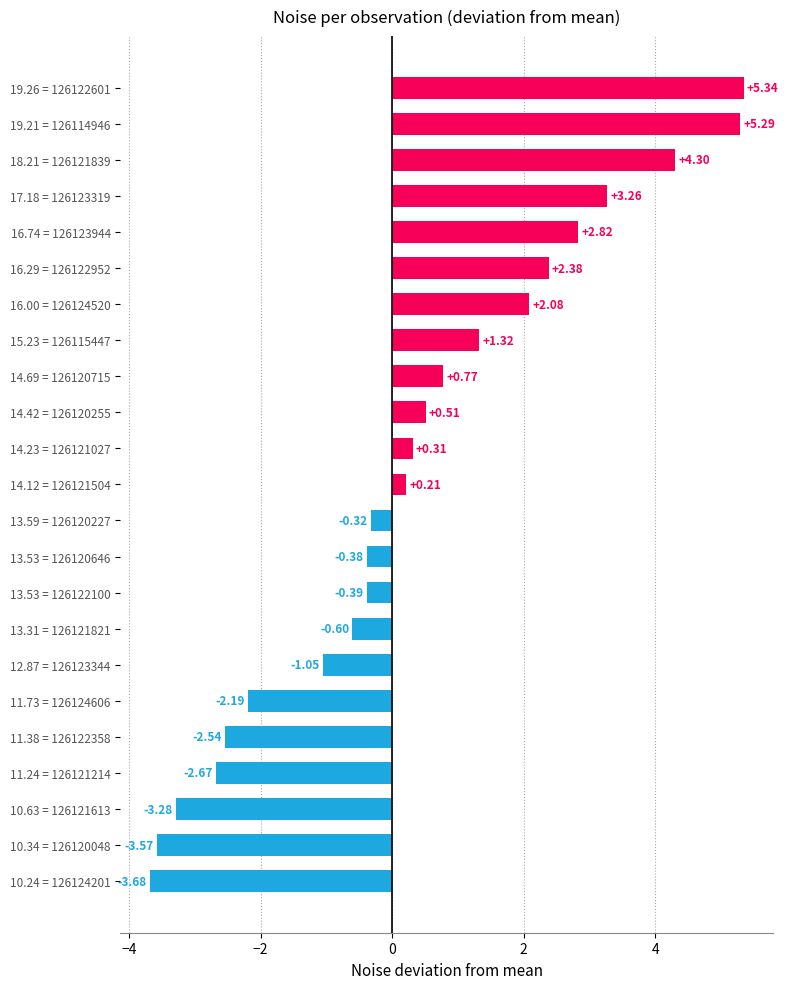

Rank the categories by value from lowest to highest.

10.24 = 126124201, 10.34 = 126120048, 10.63 = 126121613, 11.24 = 126121214, 11.38 = 126122358, 11.73 = 126124606, 12.87 = 126123344, 13.31 = 126121821, 13.53 = 126122100, 13.53 = 126120646, 13.59 = 126120227, 14.12 = 126121504, 14.23 = 126121027, 14.42 = 126120255, 14.69 = 126120715, 15.23 = 126115447, 16.00 = 126124520, 16.29 = 126122952, 16.74 = 126123944, 17.18 = 126123319, 18.21 = 126121839, 19.21 = 126114946, 19.26 = 126122601